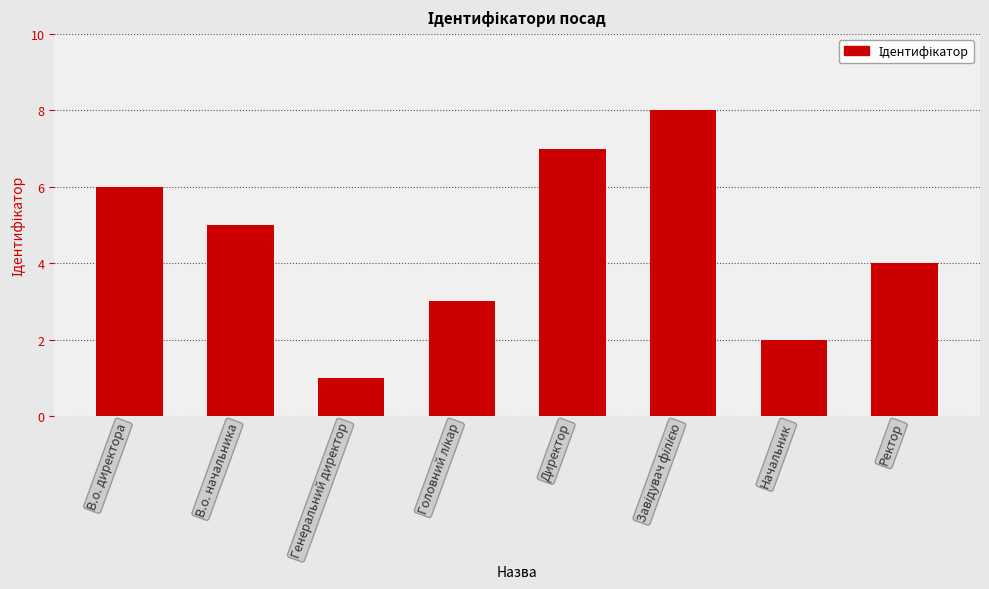

What is the ratio of the value at Начальник to the value at В.о. директора?

0.3